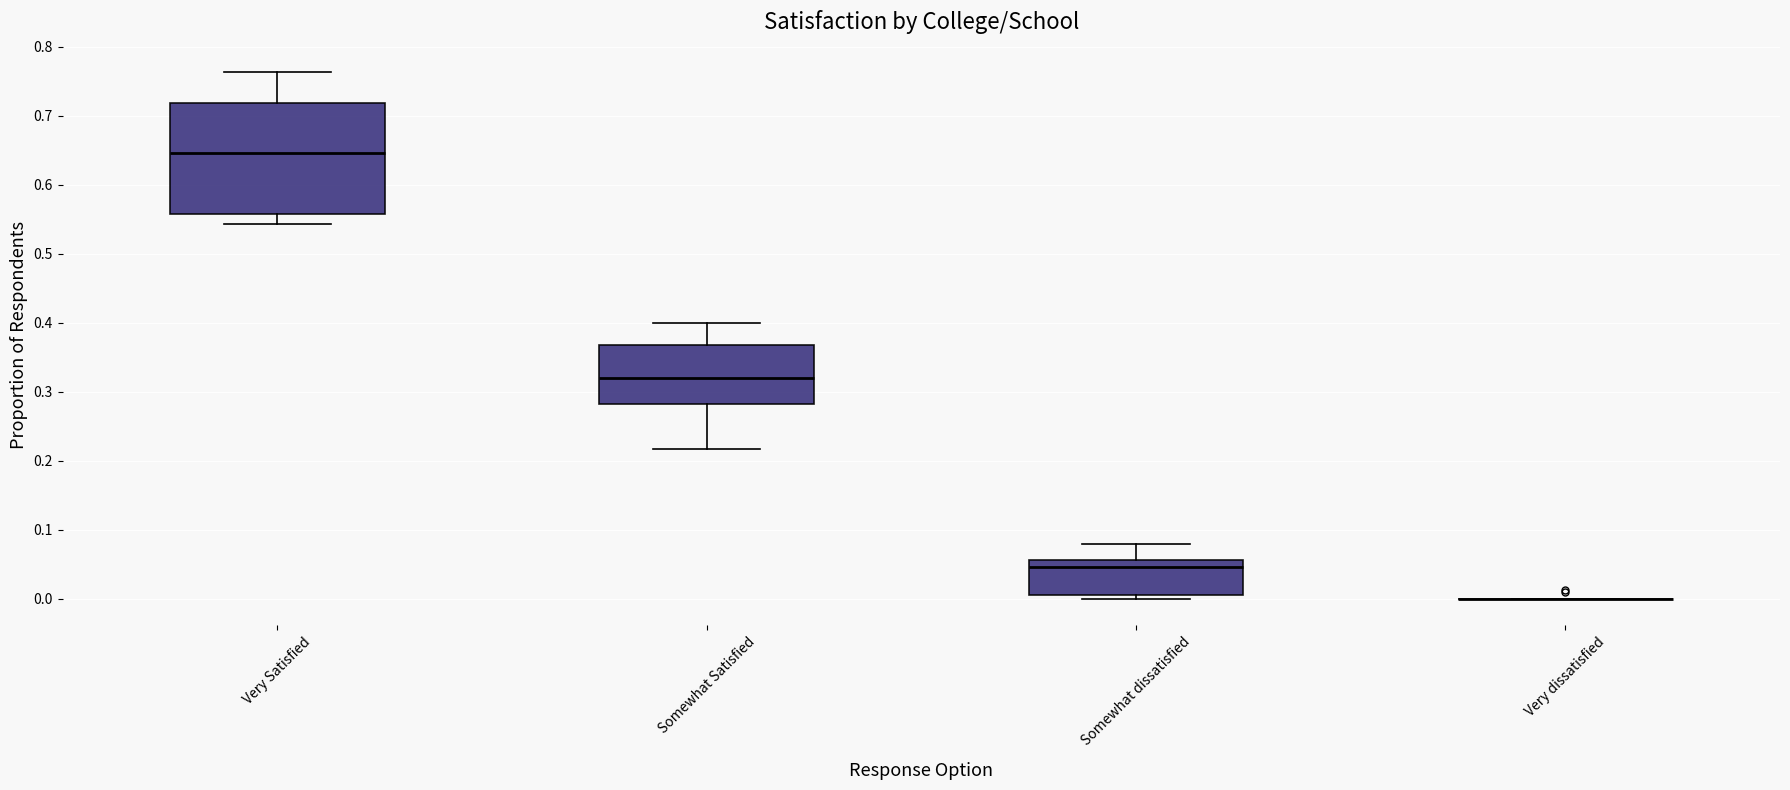

Reading left to right, read every box against the y-axis: the position of its median line, the range the box covers, and the ends of its whiskers. The values are not printed on the chart, so give them approximately, as read against the axis.

Very Satisfied: median 0.65, box 0.56 to 0.72, whiskers 0.54 to 0.76
Somewhat Satisfied: median 0.32, box 0.28 to 0.37, whiskers 0.22 to 0.40
Somewhat dissatisfied: median 0.05, box 0.01 to 0.06, whiskers 0.00 to 0.08
Very dissatisfied: box collapsed to a line at 0.00, whiskers 0.00 to 0.00